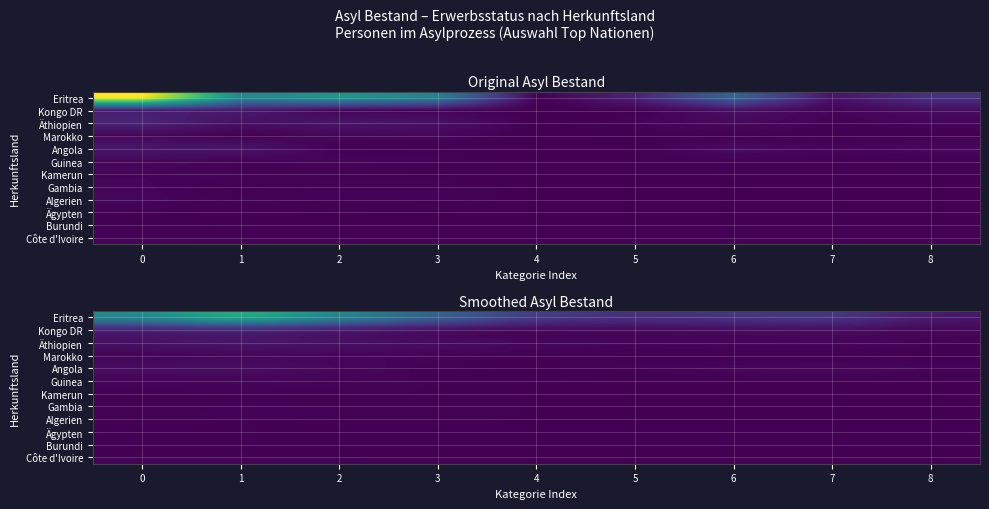

Which label corresponds to the smallest value in the chart?

8